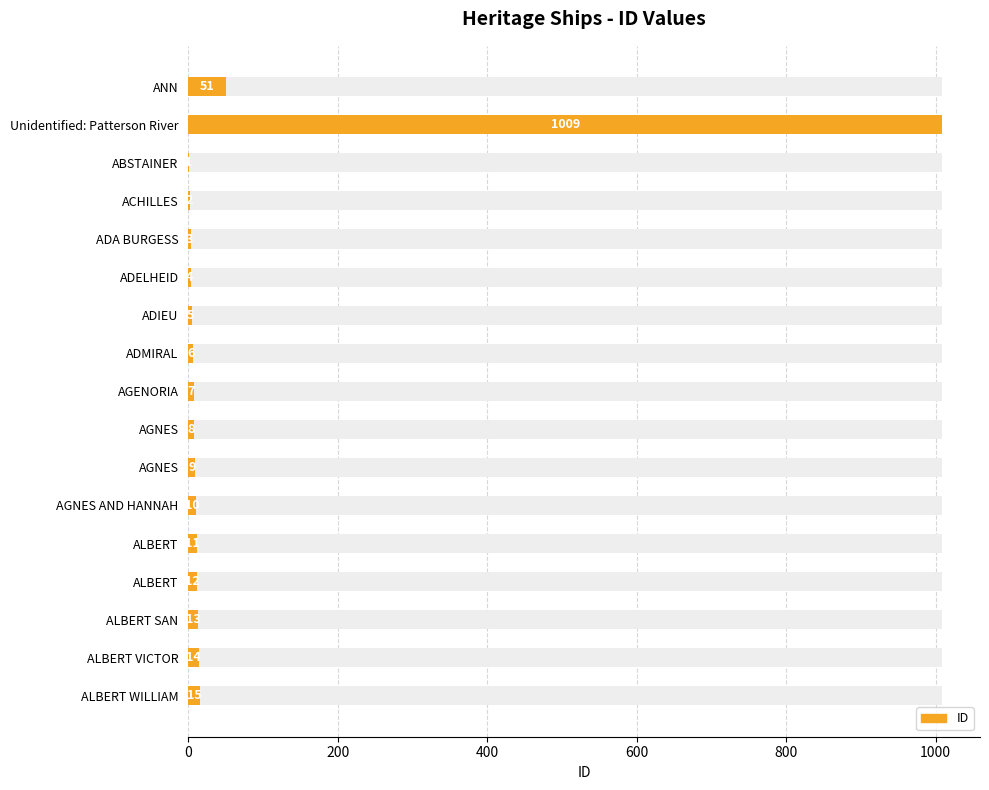

Which has a higher value, Unidentified: Patterson River or AGNES AND HANNAH?

Unidentified: Patterson River